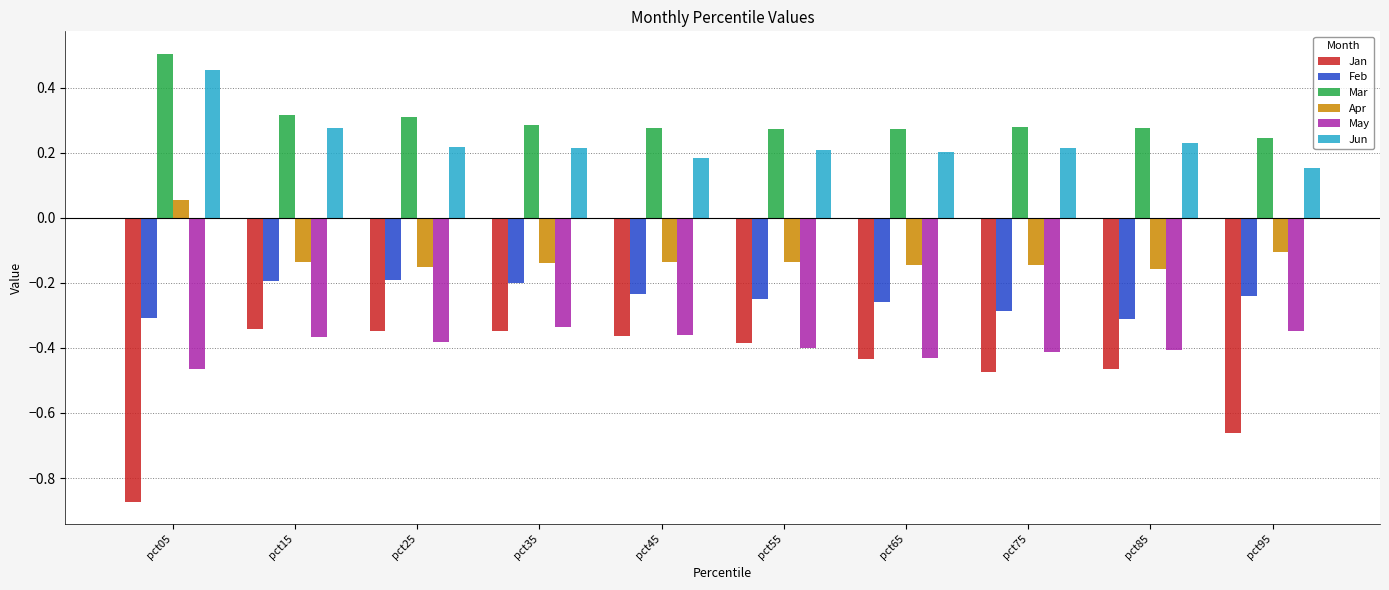

At pct15, list the series in order from smallest to largest.

May, Jan, Feb, Apr, Jun, Mar